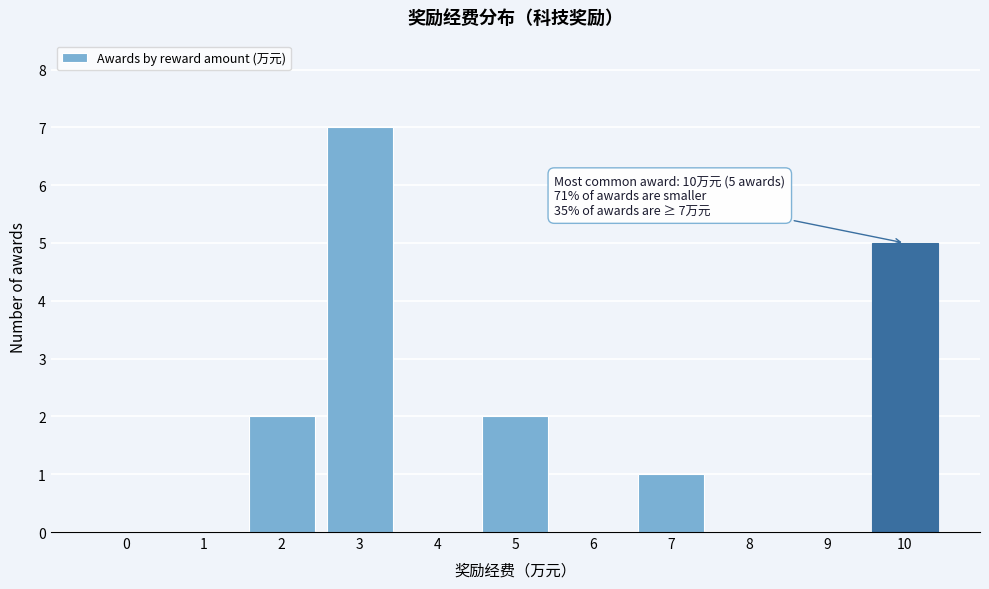

Over which range of the x-axis is the bar tallest?

2.5 to 3.5